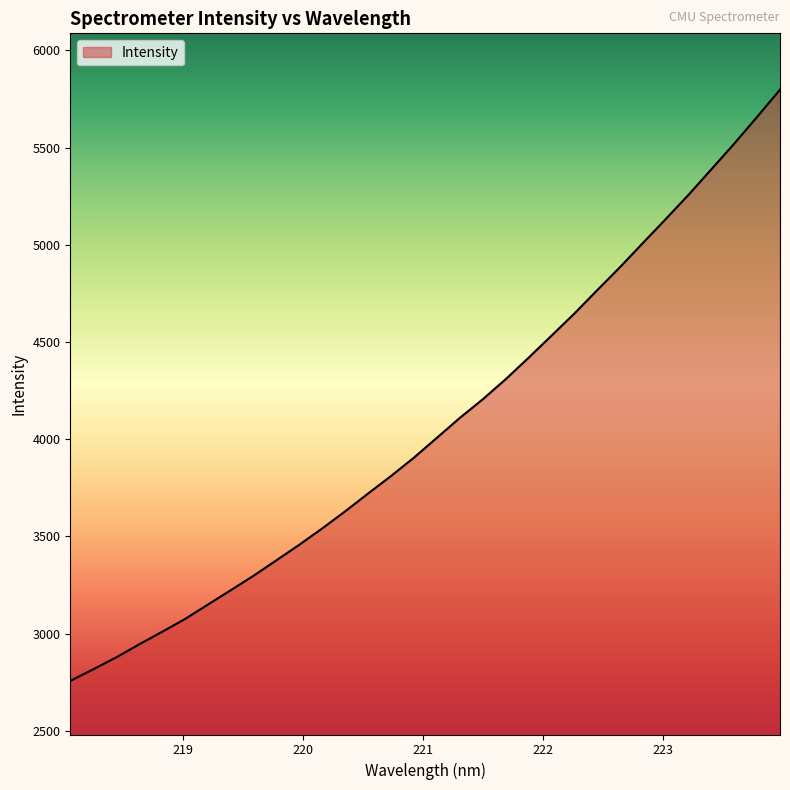

How many lines are shown in the chart?

1